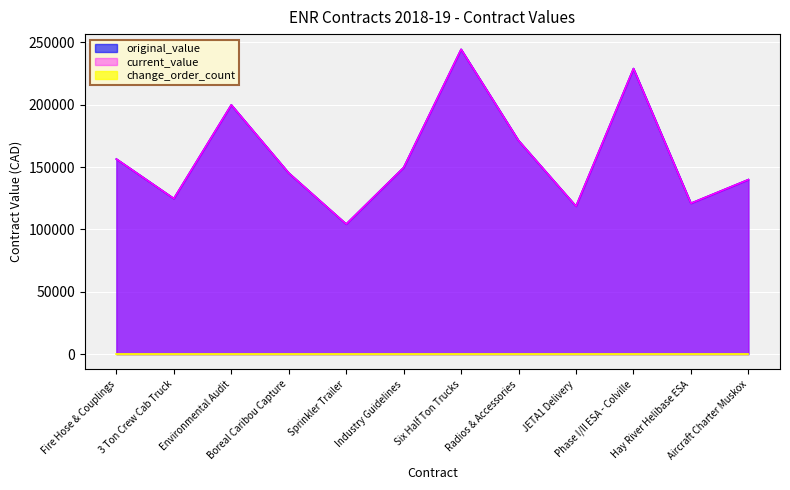

What is the value of the current_value point at the 6th from the left?

149632.0